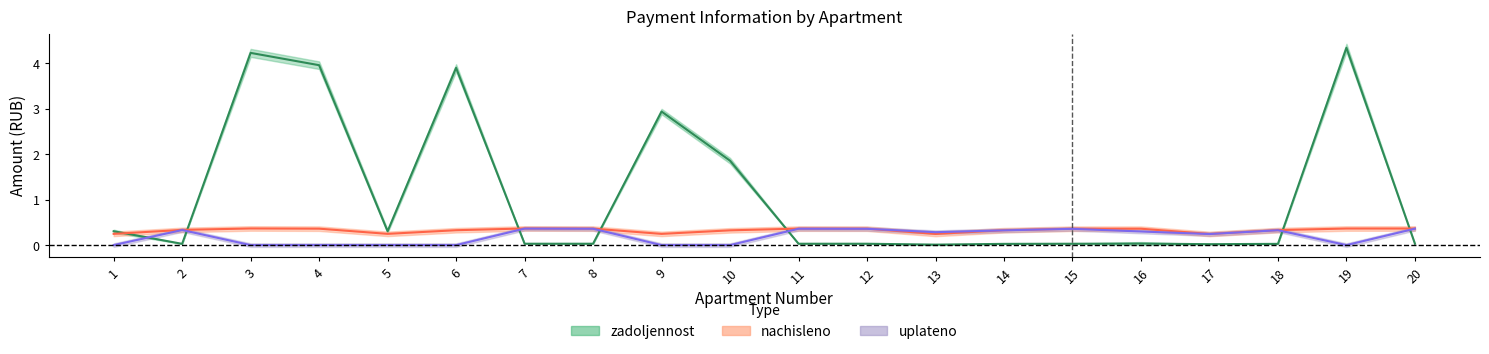

At which label is zadoljennost closest to 2?

10